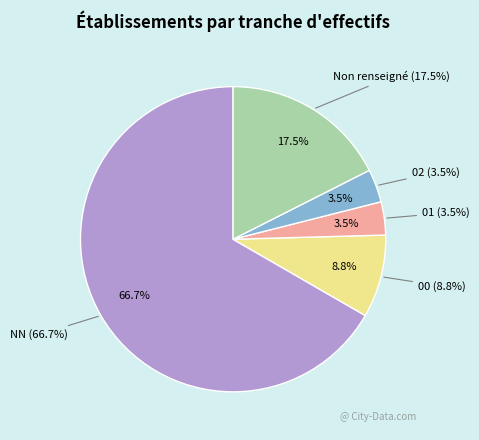

Is it true that 02 is 10% of the pie?

False